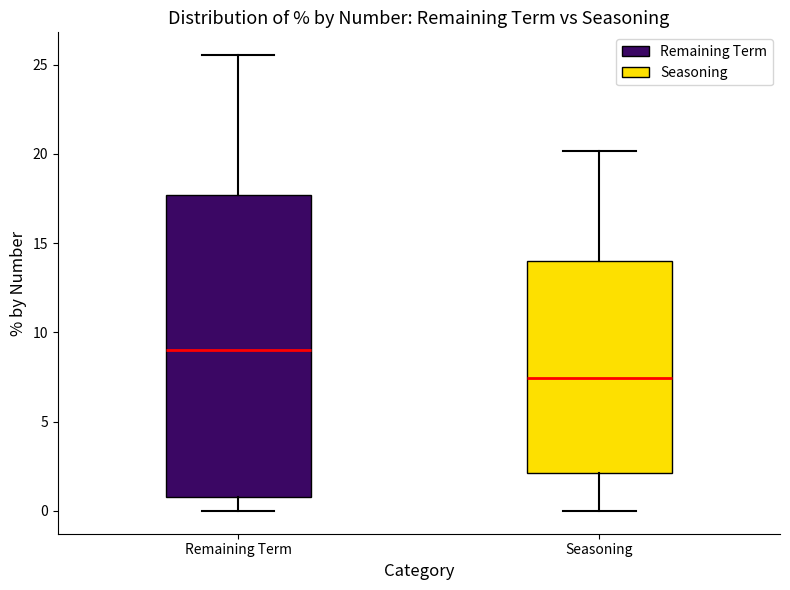

Which box has the lowest median line?

Seasoning